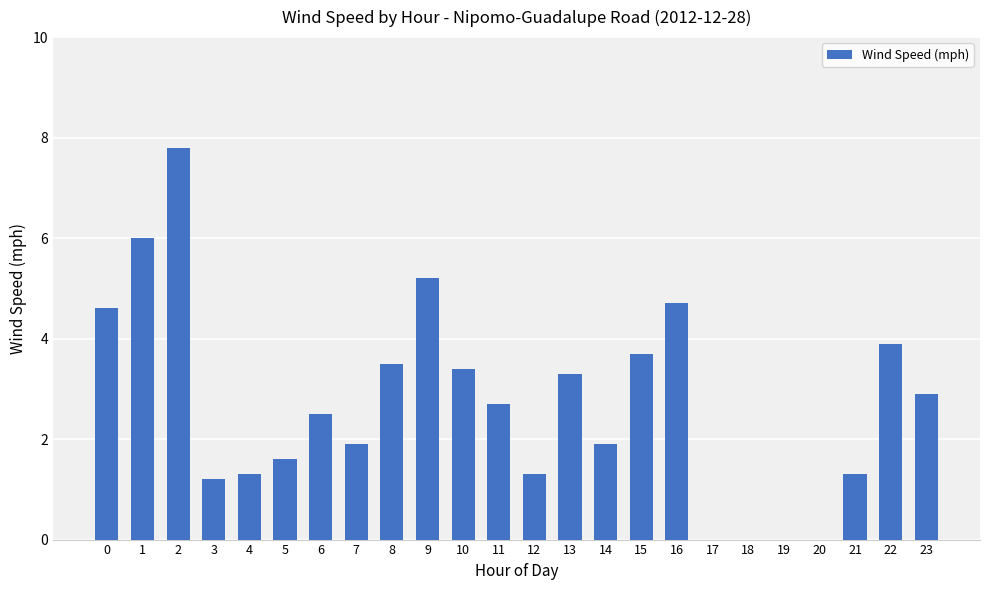

What is the sum of all values?

64.7